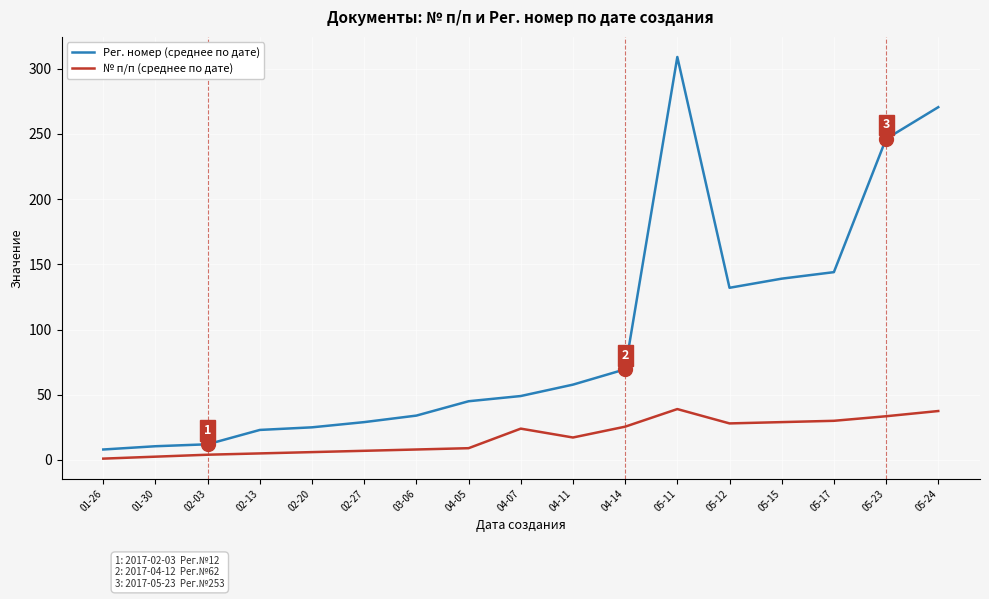

True or false: Рег. номер (среднее по дате) and № п/п (среднее по дате) cross at least once.

False